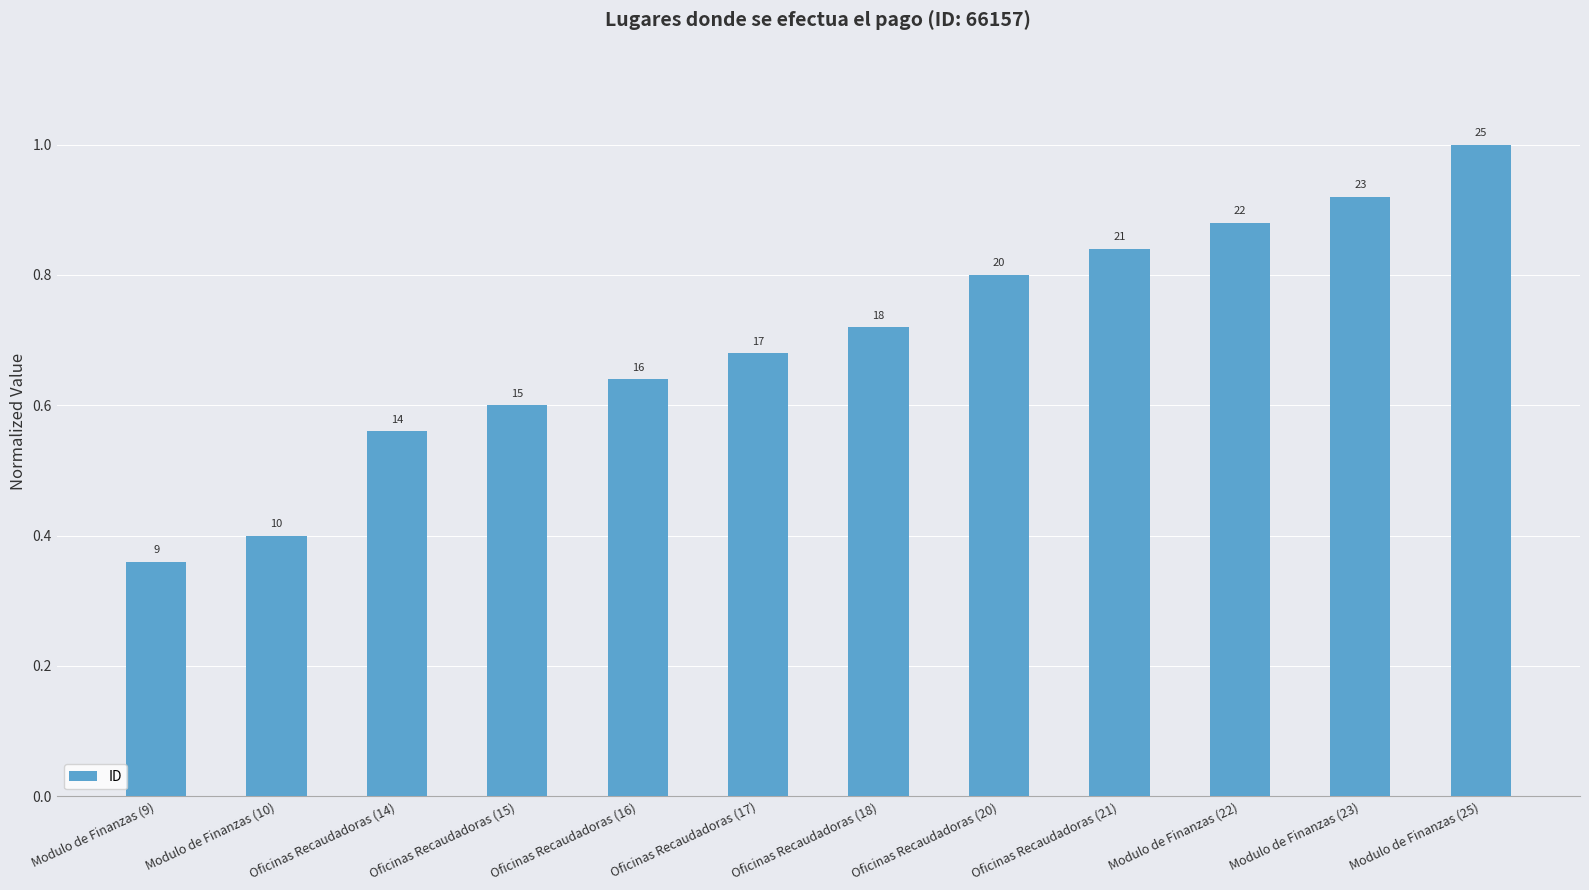

Which label corresponds to the smallest value in the chart?

Modulo de Finanzas (9)